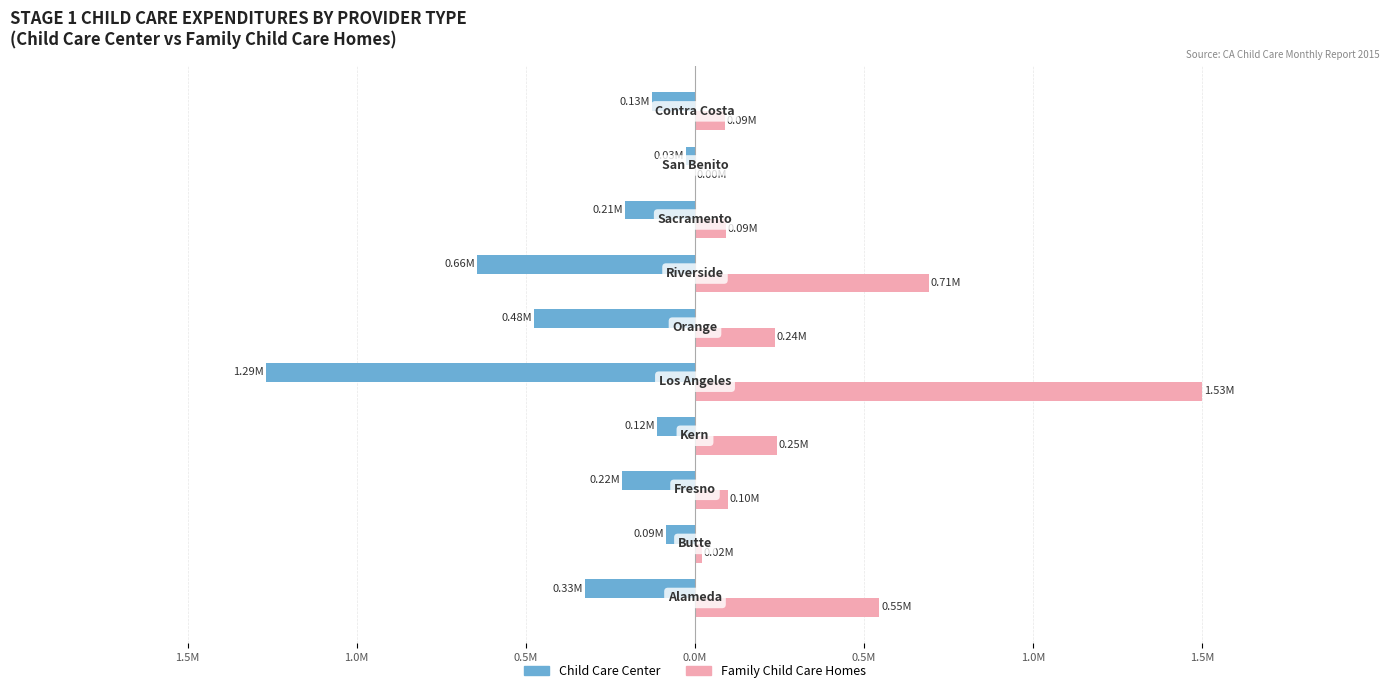

Which series has the largest range (max minus min)?

Family Child Care Homes